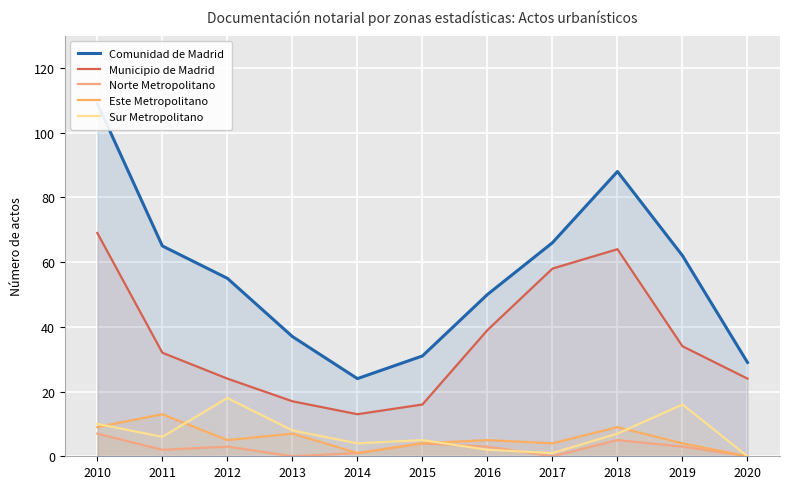

Where is the first local maximum for Norte Metropolitano?

2012